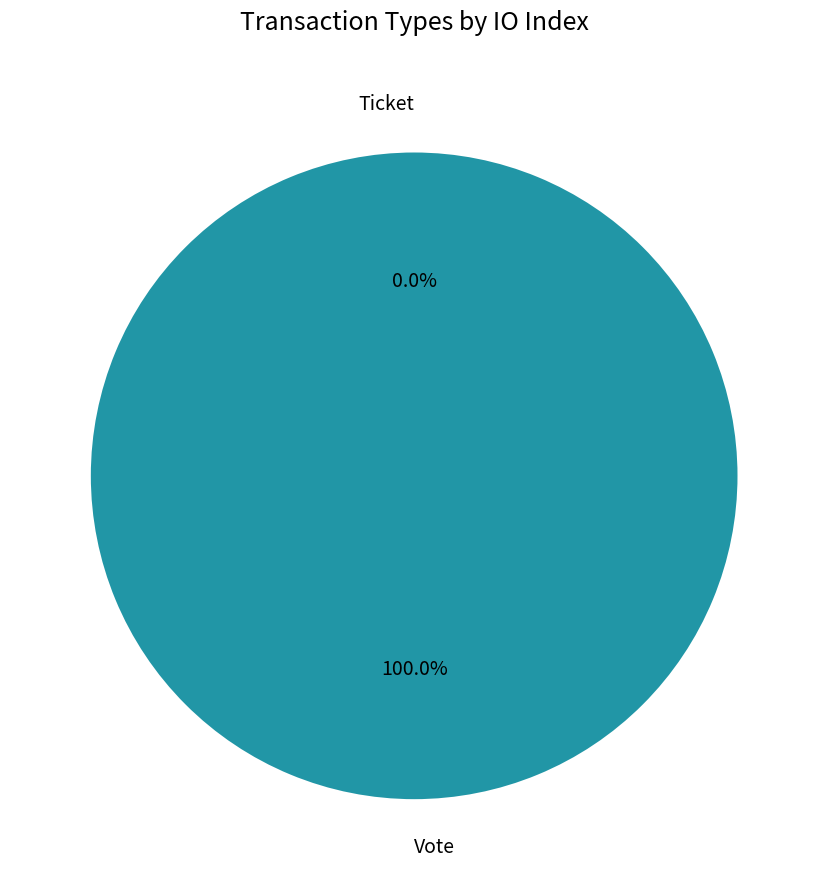

What is the change in value from Vote to Ticket?

-1